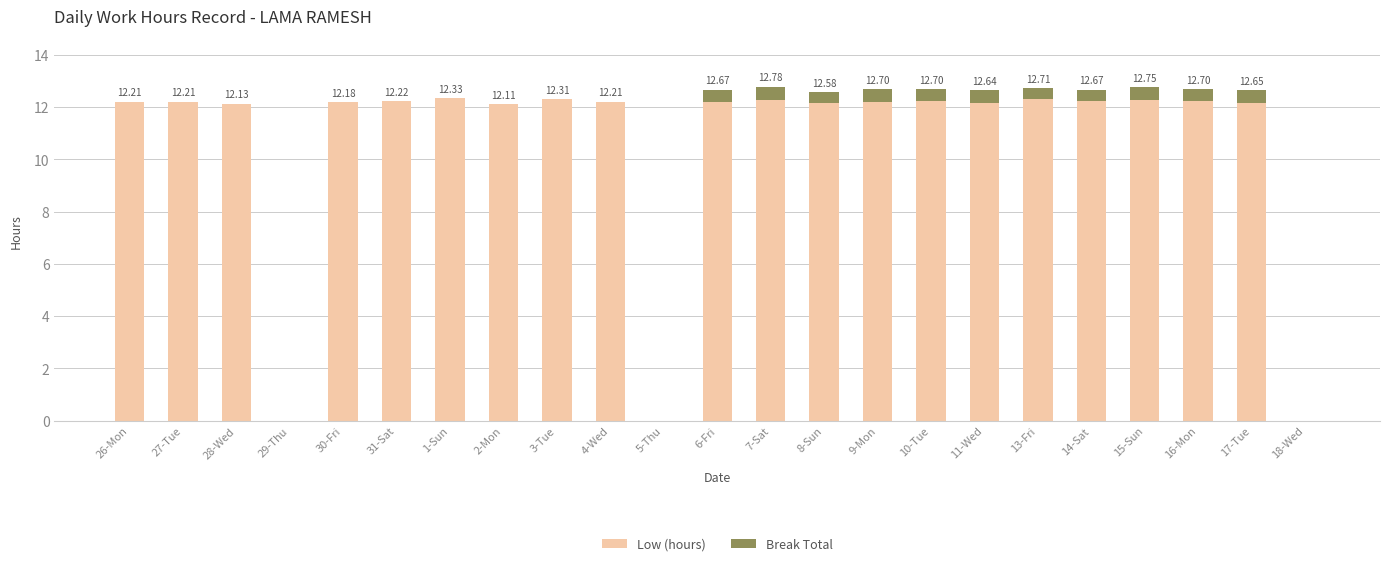

What is the sum of the Low (hours) values at 28-Wed and 8-Sun?

24.3